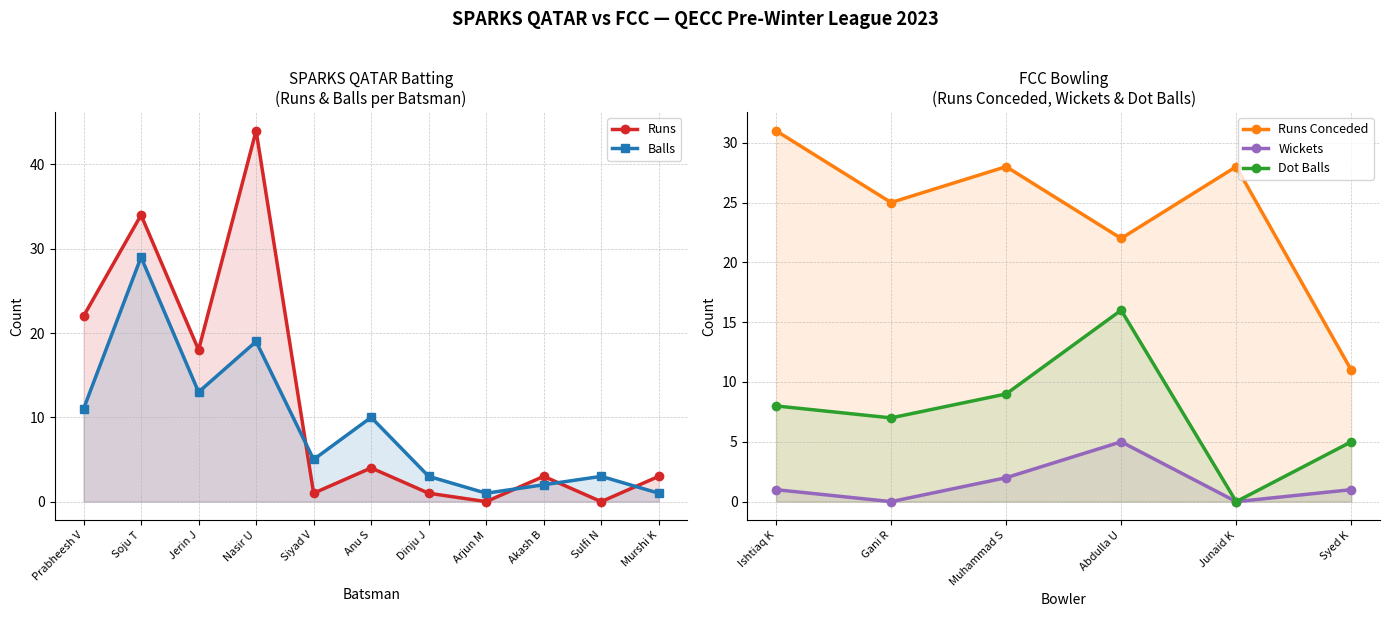

The value of Runs at Siyad V is 1. True or false?

True